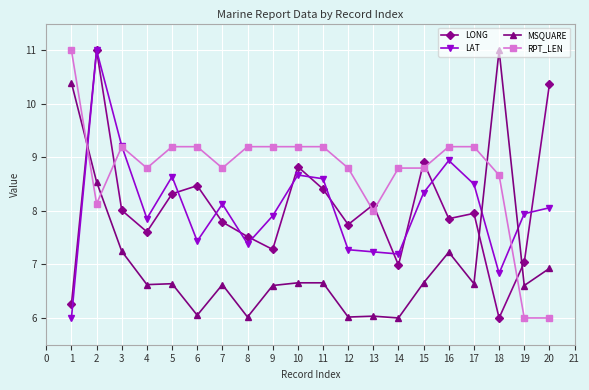

What is the difference between the maximum and minimum values in the MSQUARE series?

5.0